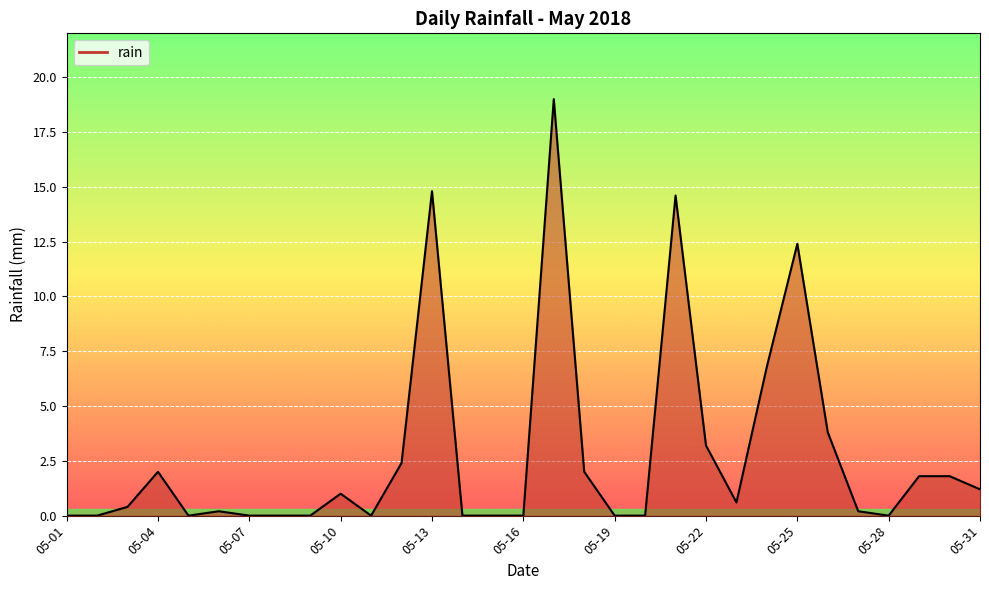

What is the greatest value displayed?

19.0